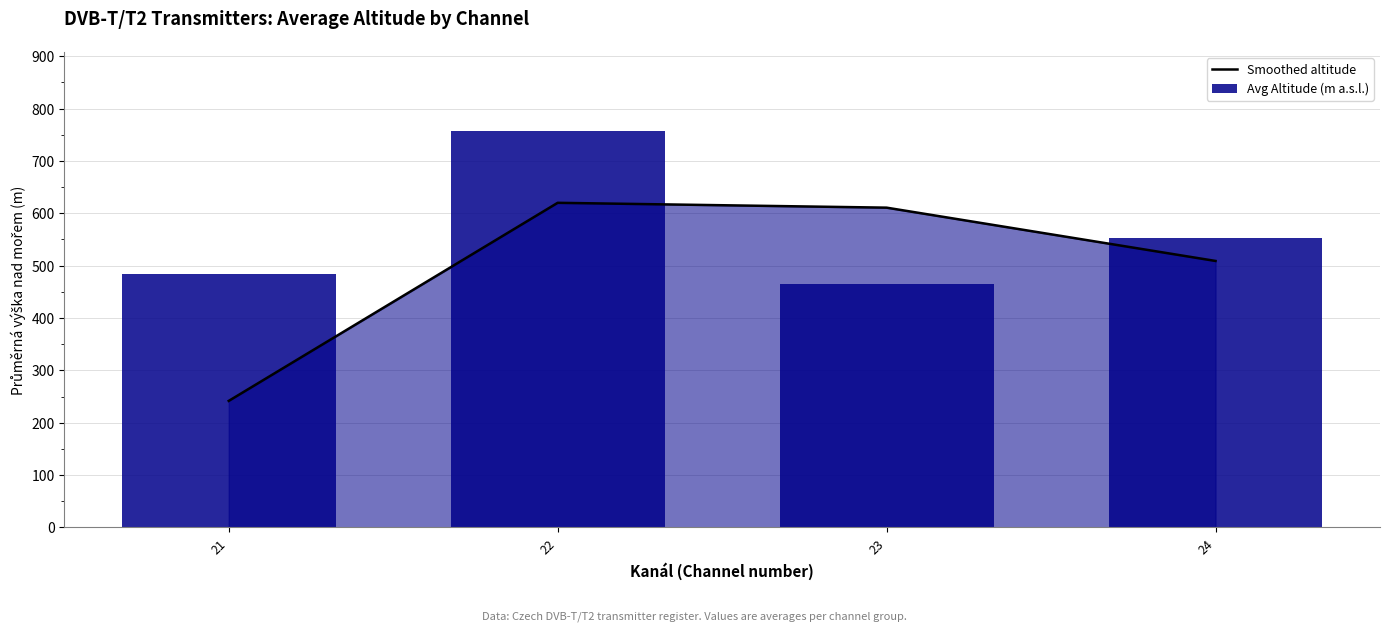

Is the value of Avg Altitude (m a.s.l.) at 21 greater than the value of Smoothed altitude at 24?

No